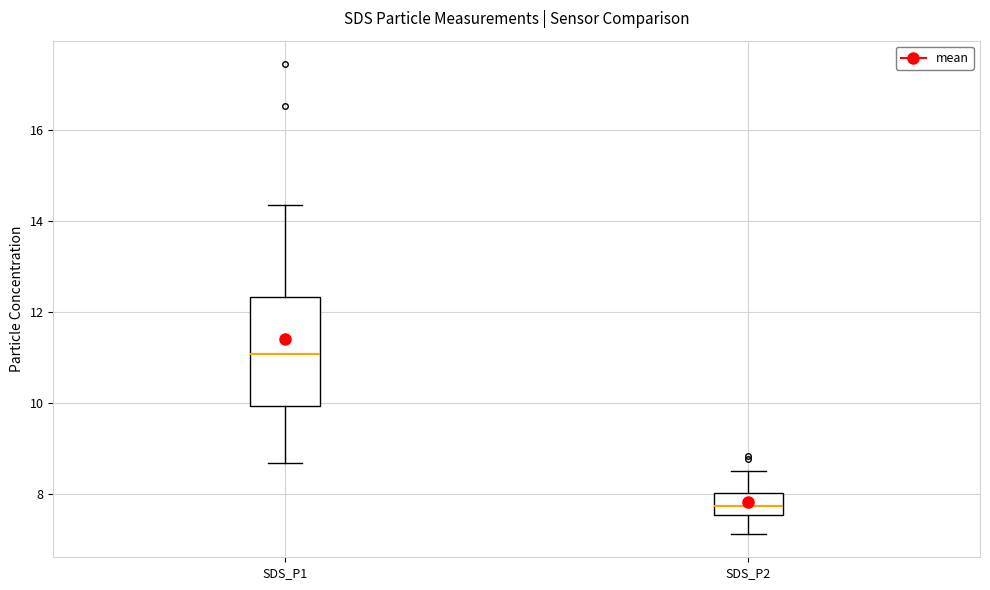

Where does the lower whisker of the box for SDS_P1 end on the y-axis? The values are not printed on the chart, so give them approximately, as read against the axis.

8.6